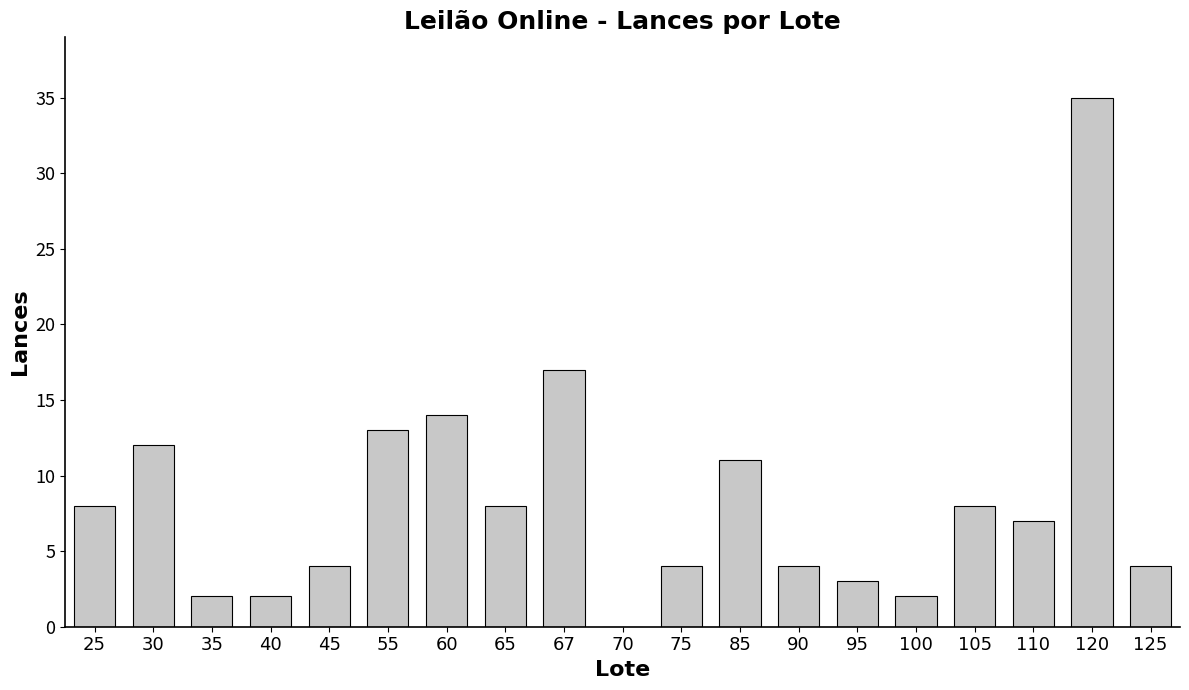

What is the average value?

8